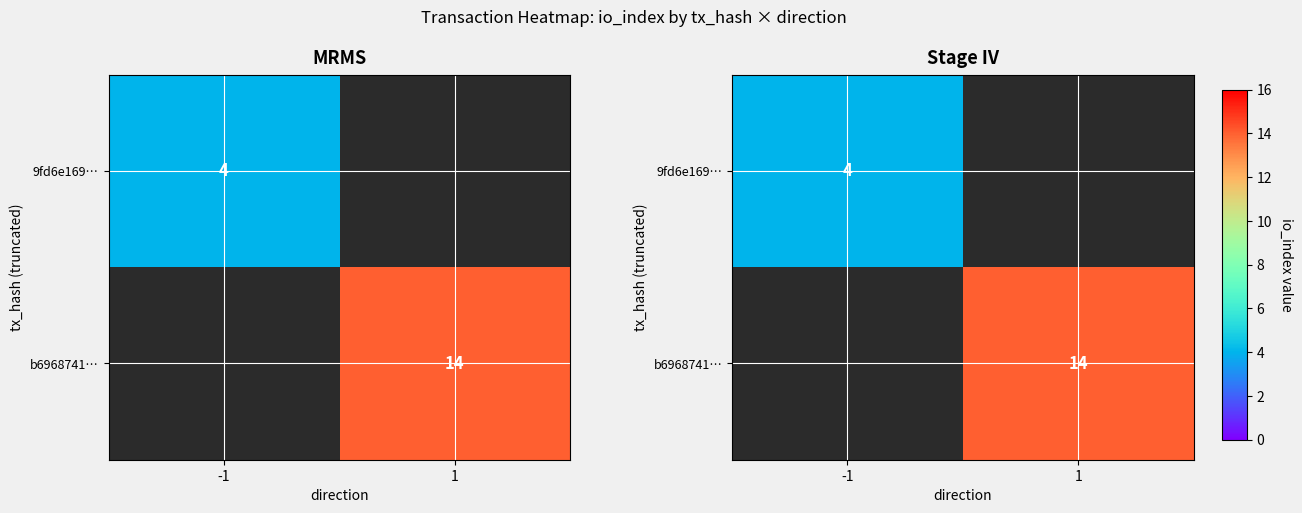

What is the smallest value displayed?

4.0